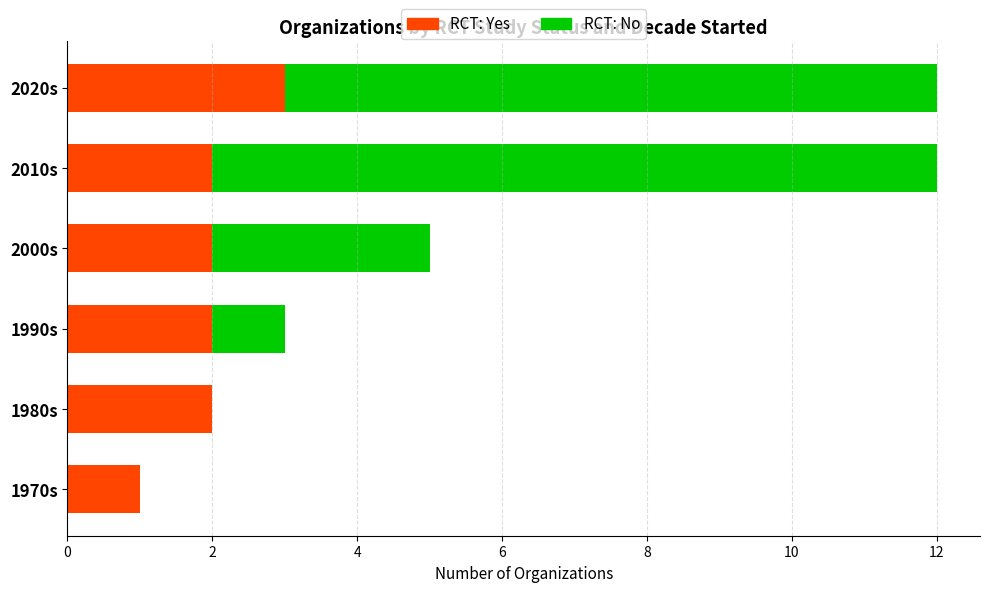

Read the RCT: Yes value at 2020s.

3